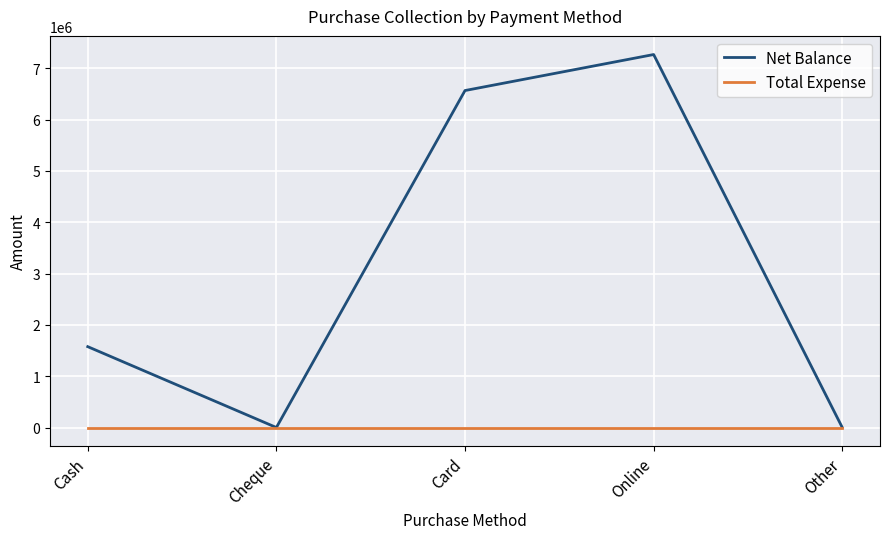

What are all the series names shown in the legend?

Net Balance, Total Expense